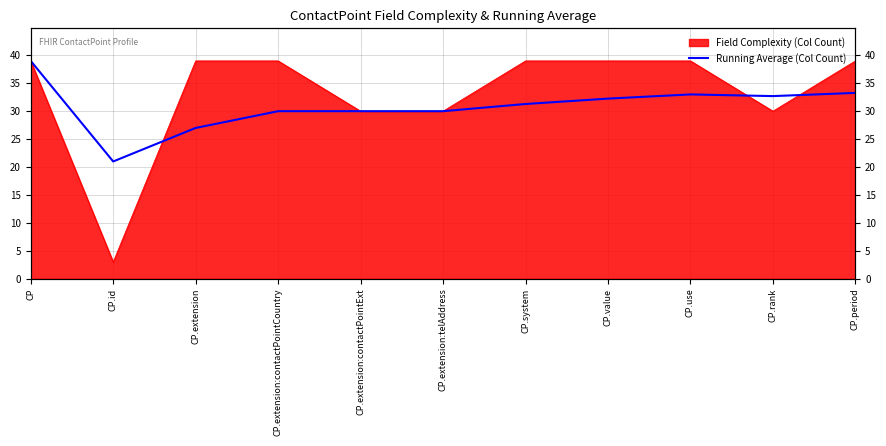

What is the label of the 7th point from the right?

CP.extension:contactPointExt